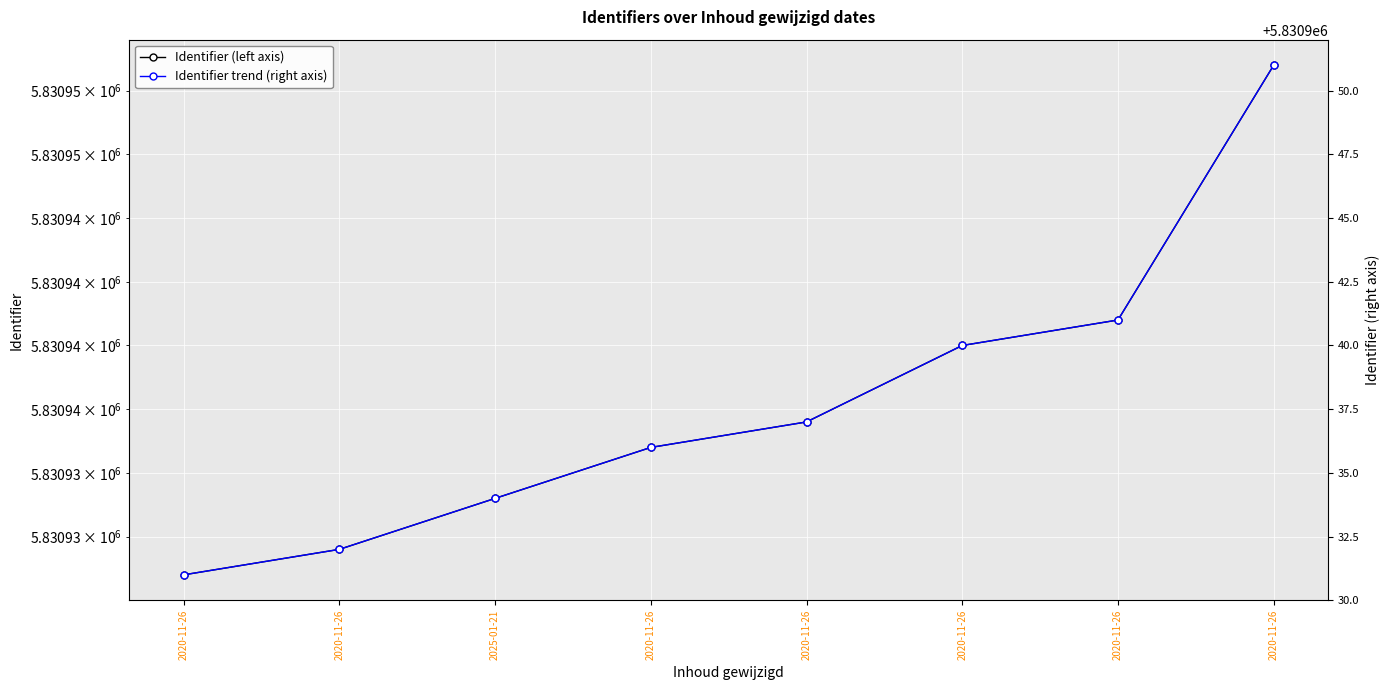

What is the sum of the Identifier (left axis) values at 2020-11-26 and 2020-11-26?

11661891